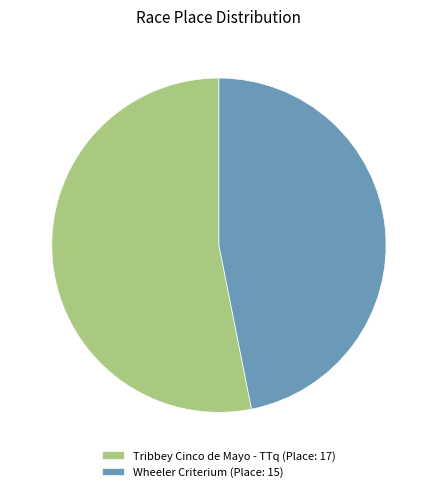

What is the largest slice in the pie chart?

Tribbey Cinco de Mayo - TTq